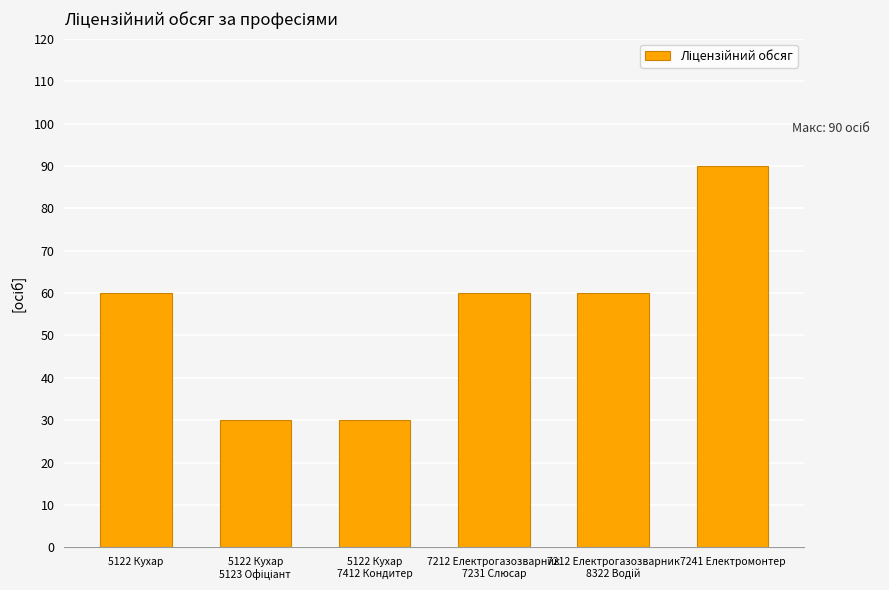

What is the sum of the values at 5122 Кухар
7412 Кондитер and 5122 Кухар?

90